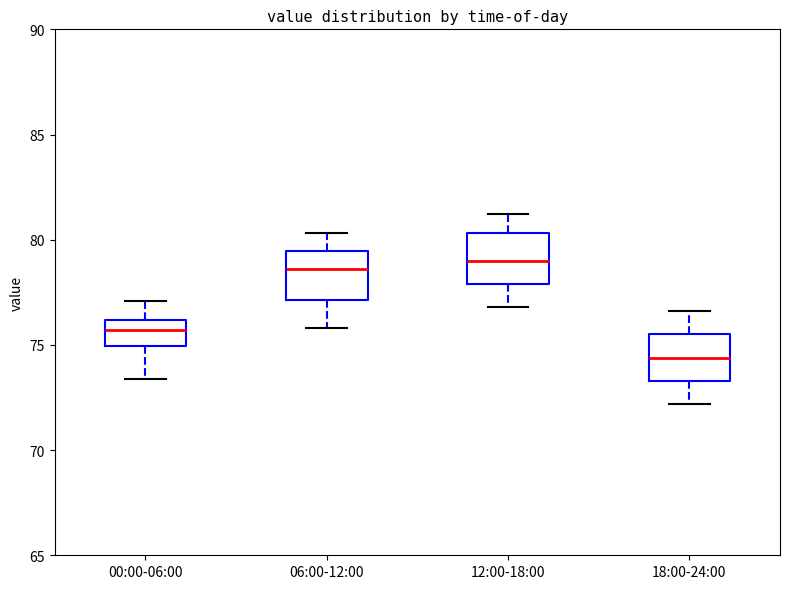

Reading left to right, transcribe this box plot: for each box, give where its median line is, the range the box spans, and where its two whiskers end, as read against the y-axis. The values are not printed on the chart, so give them approximately, as read against the axis.

00:00-06:00: median 75.5, box 75.0 to 76.0, whiskers 73.5 to 77.0
06:00-12:00: median 78.5, box 77.0 to 79.5, whiskers 76.0 to 80.5
12:00-18:00: median 79.0, box 78.0 to 80.5, whiskers 77.0 to 81.0
18:00-24:00: median 74.5, box 73.5 to 75.5, whiskers 72.0 to 76.5